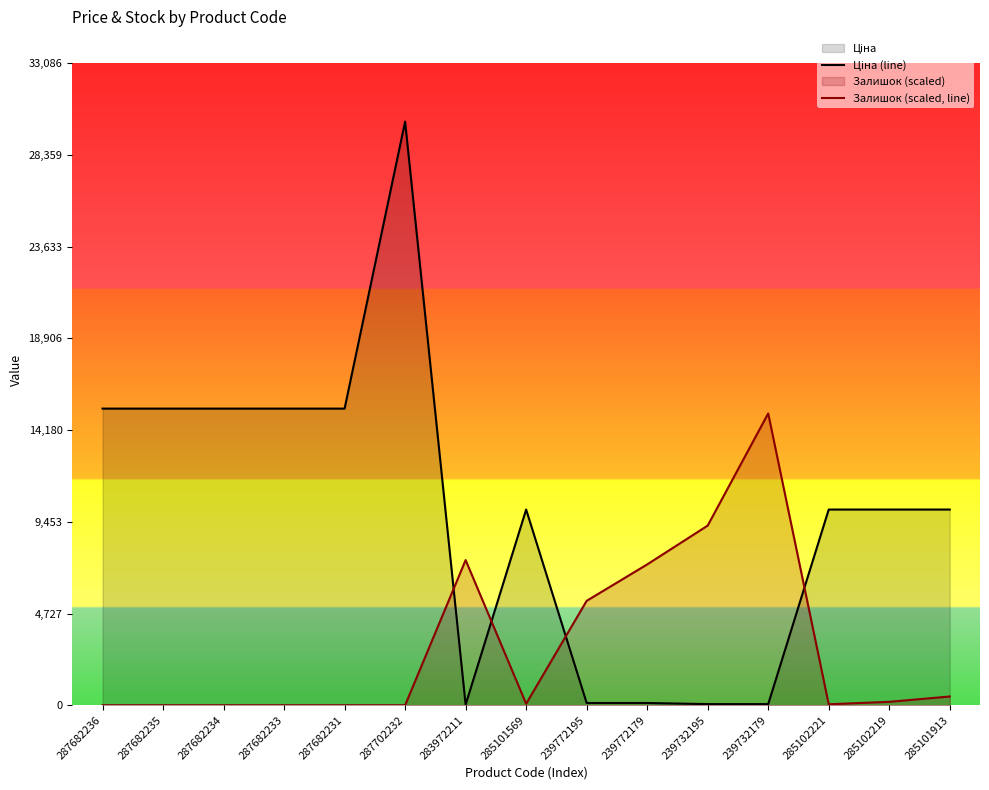

At which label does Залишок (scaled, line) reach its peak?

239732179